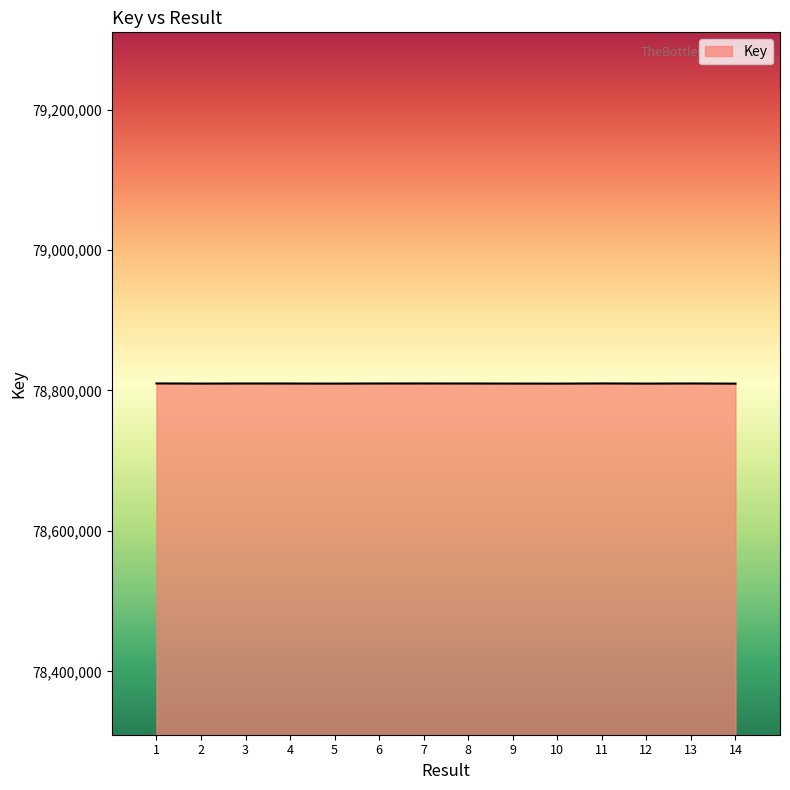

What is the average value?

78809907